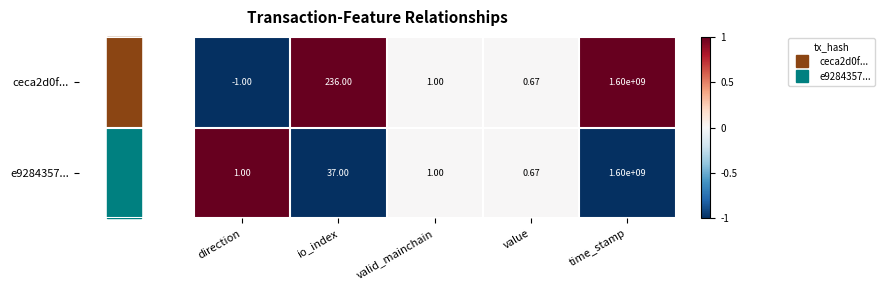

Which category has the lowest value in the ceca2d0f... series?

direction